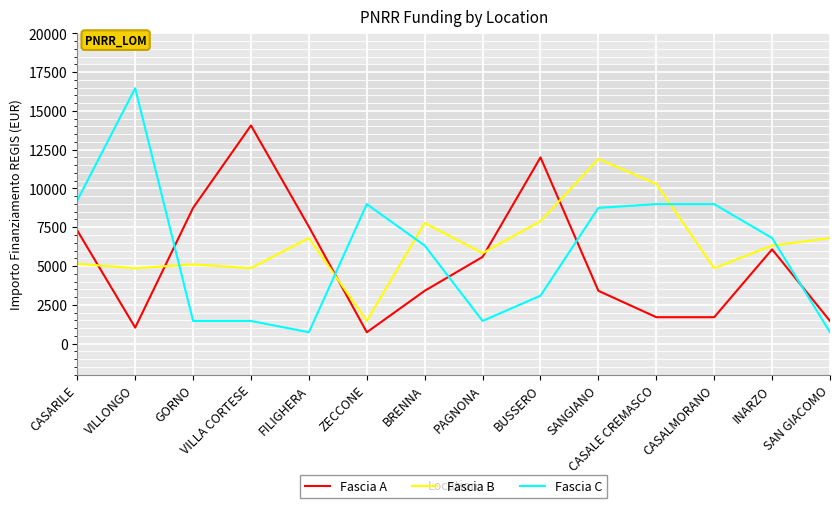

Which series has the widest spread of values?

Fascia C